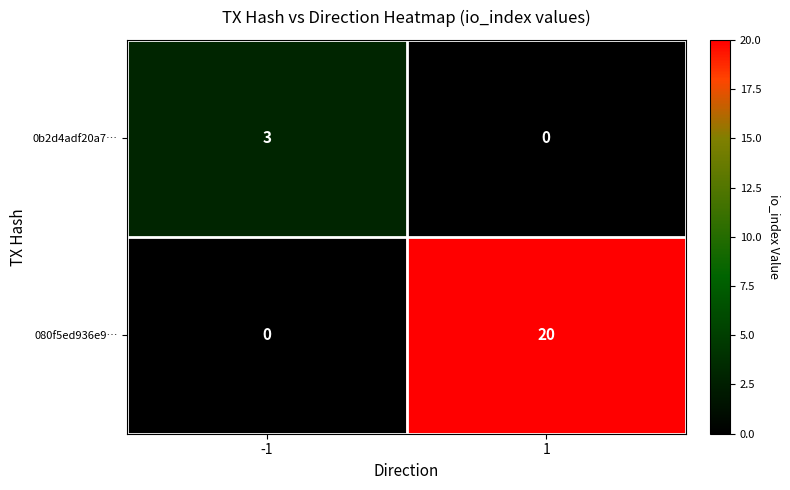

At -1, list the series in order from smallest to largest.

080f5ed936e9…, 0b2d4adf20a7…